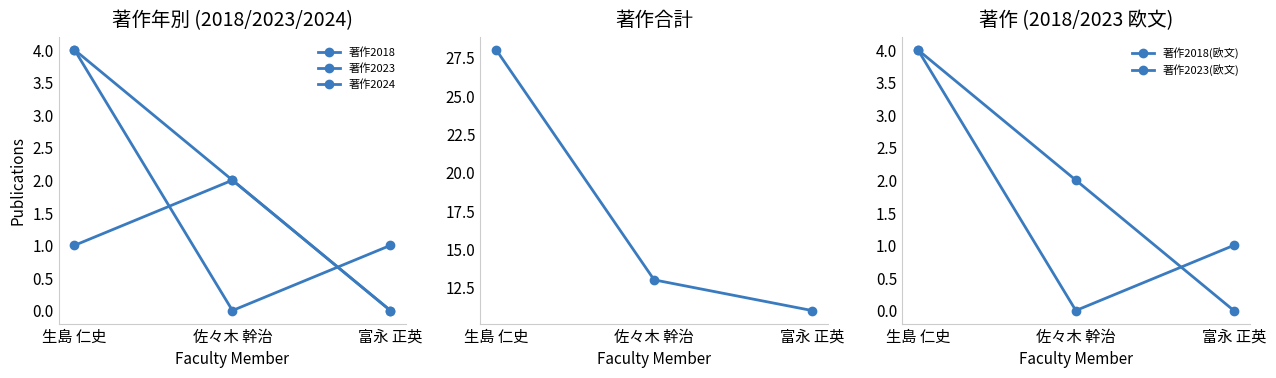

Does the chart have visible grid lines?

No